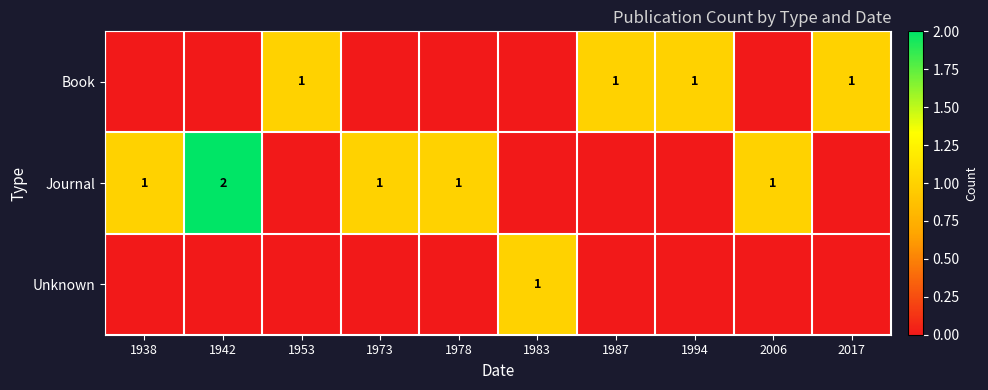

The Book series shows 1 at 2017. True or false?

True